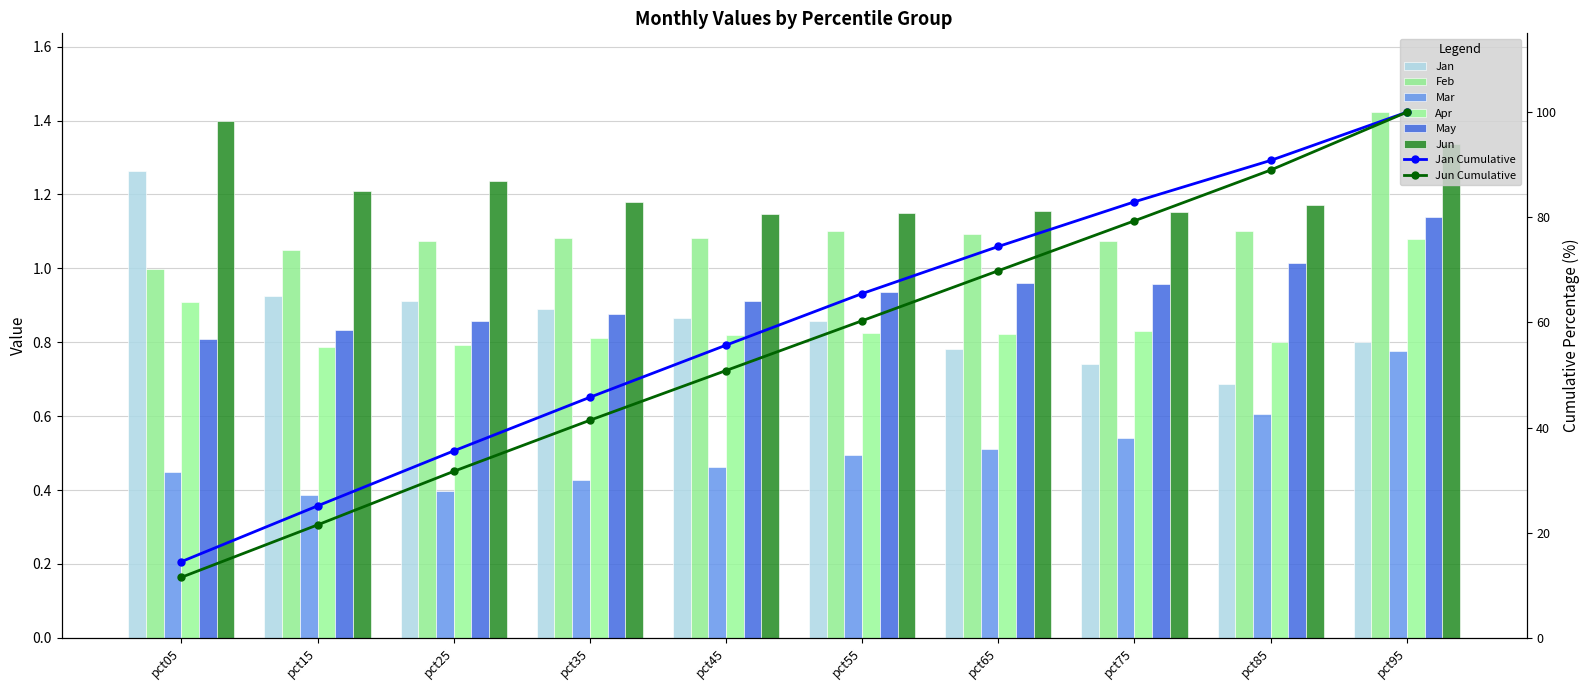

The value of Jan at pct55 is 1.4. True or false?

False